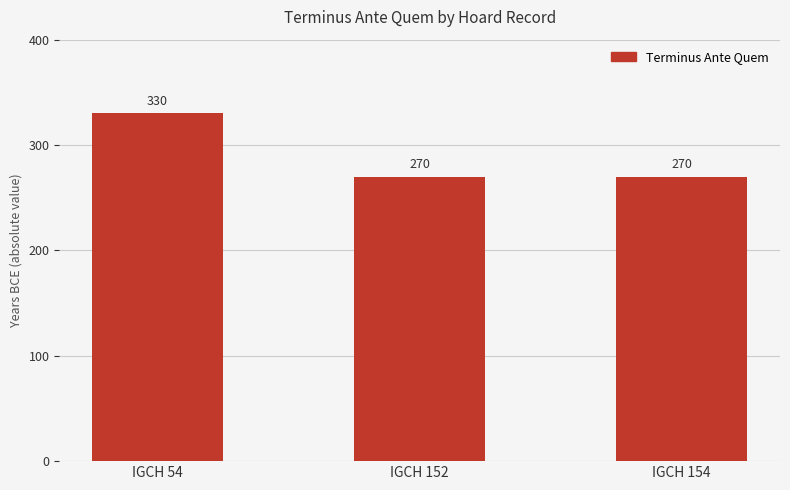

Count the number of categories in the chart.

3